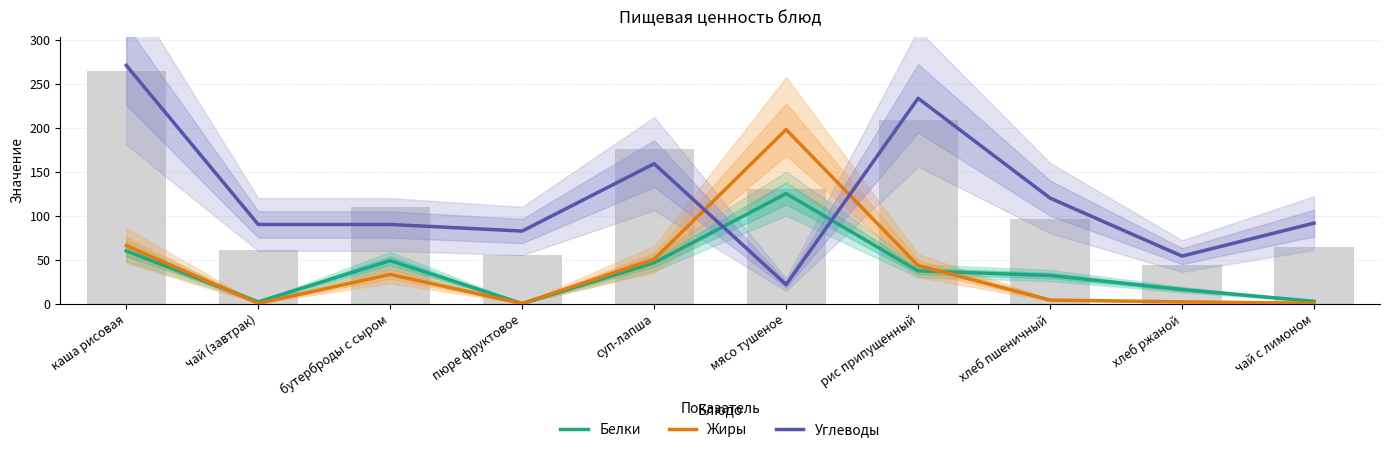

At which label does Углеводы first exceed 91?

каша рисовая